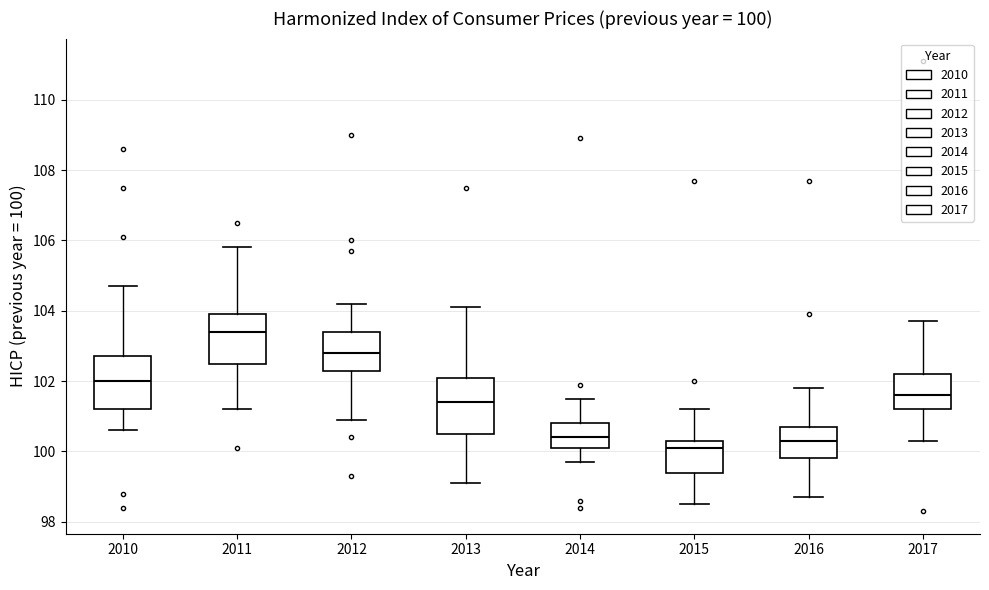

Which box's median line is the highest?

2011